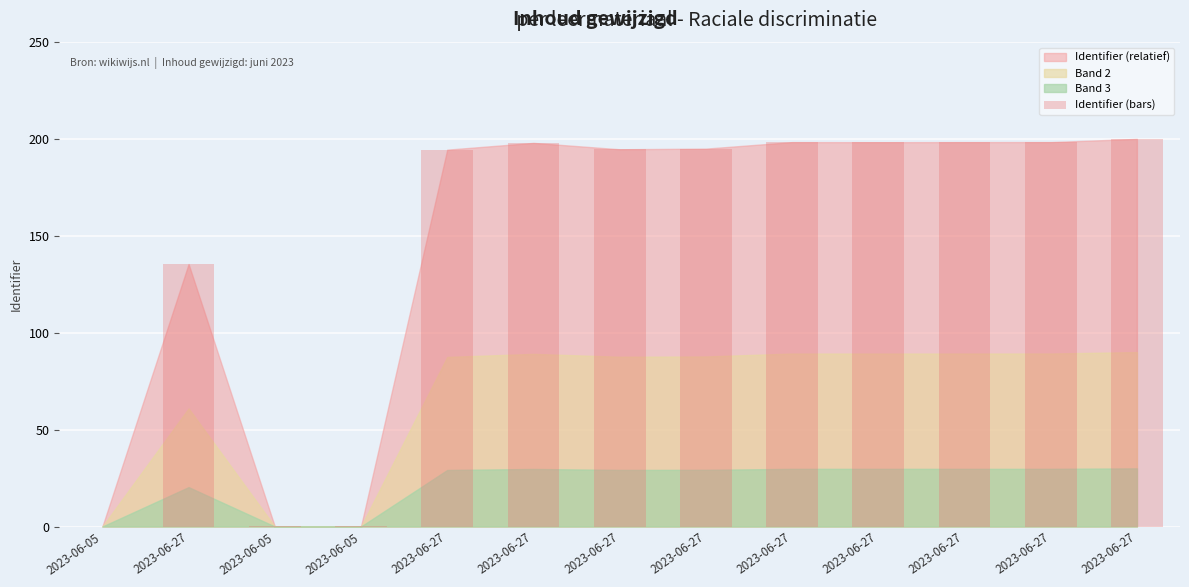

How many categories are shown in the chart?

13